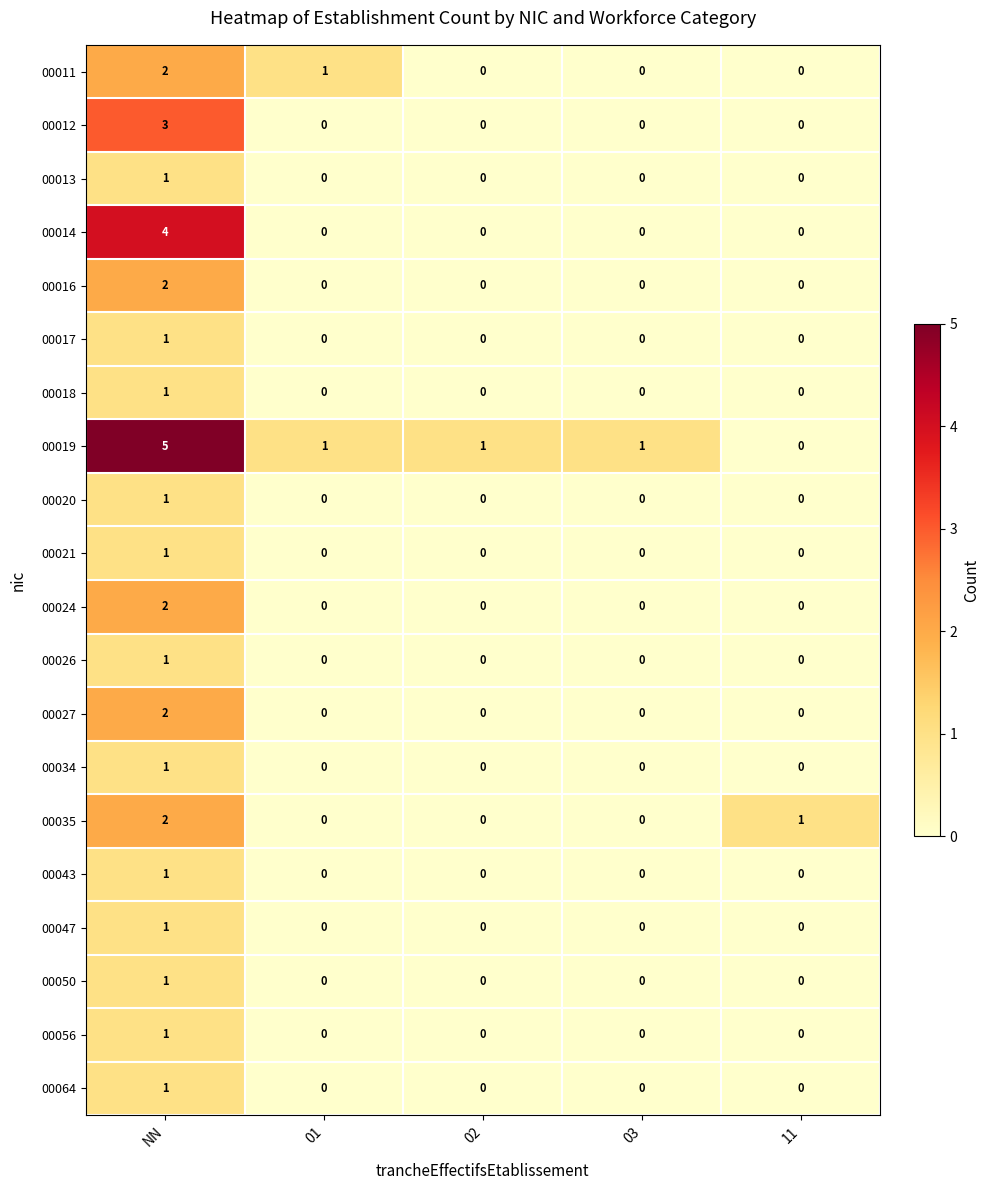

What is the greatest value displayed?

5